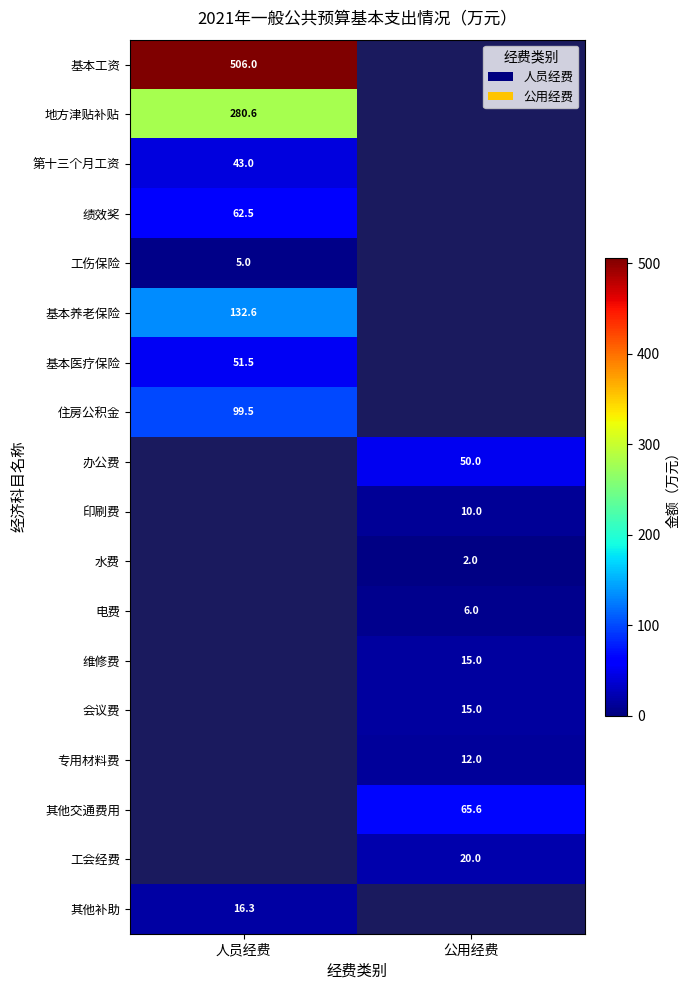

The value of 第十三个月工资 at 人员经费 is 69.2. True or false?

False